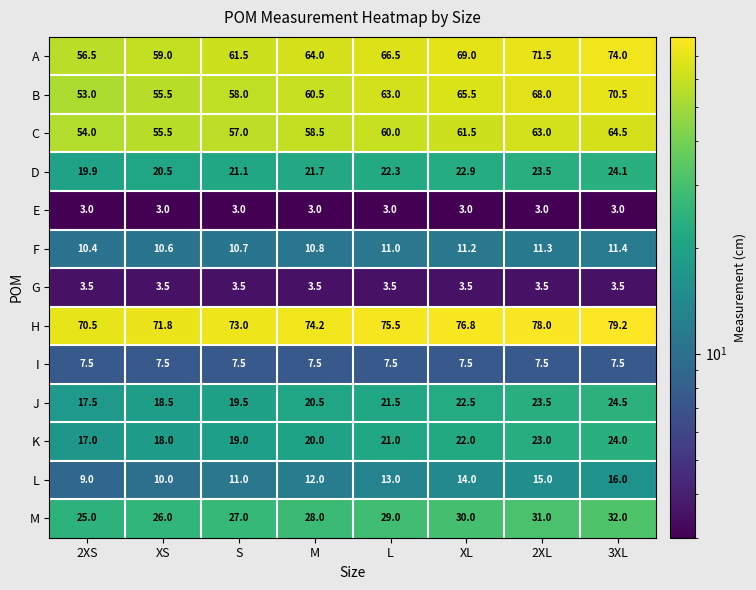

Count the number of categories in the chart.

8